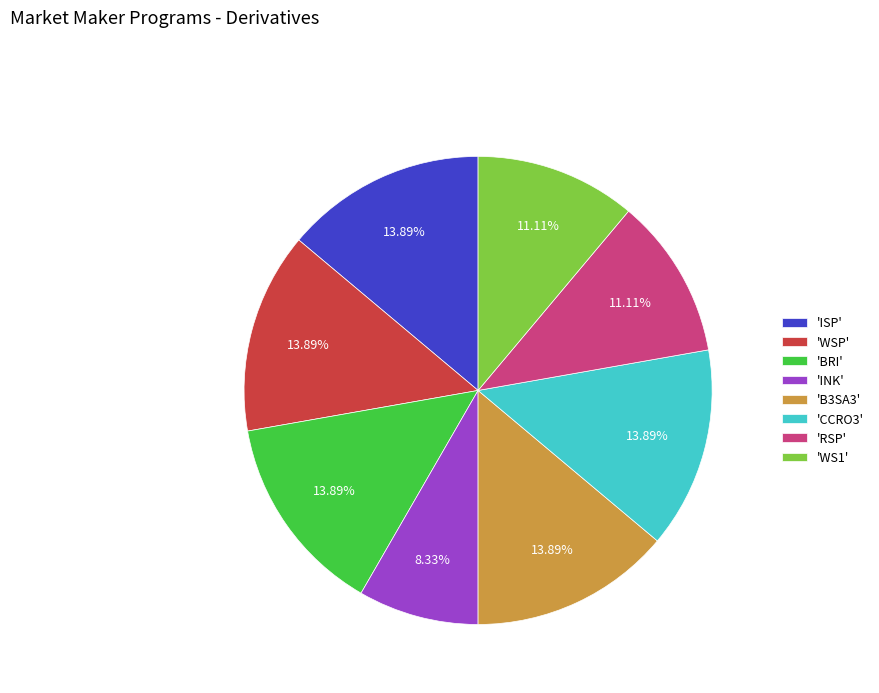

Is the sum of 'INK' and 'B3SA3' greater than half?

No